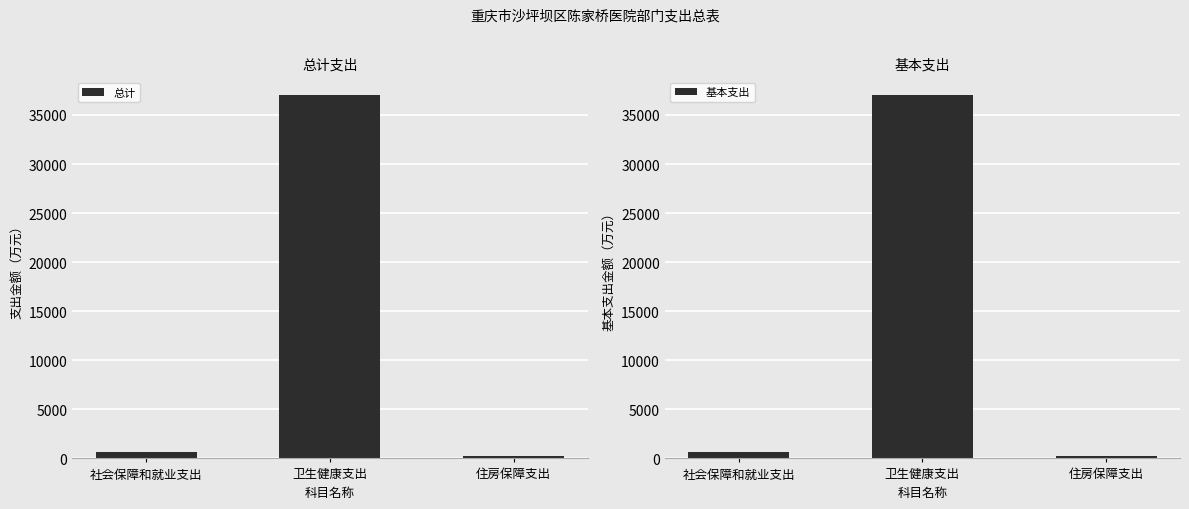

What position from the right is 社会保障和就业支出?

3